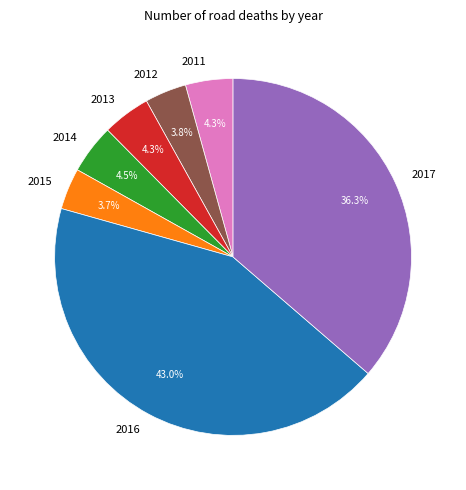

What percentage is the 2011 slice, to the nearest percent?

4%